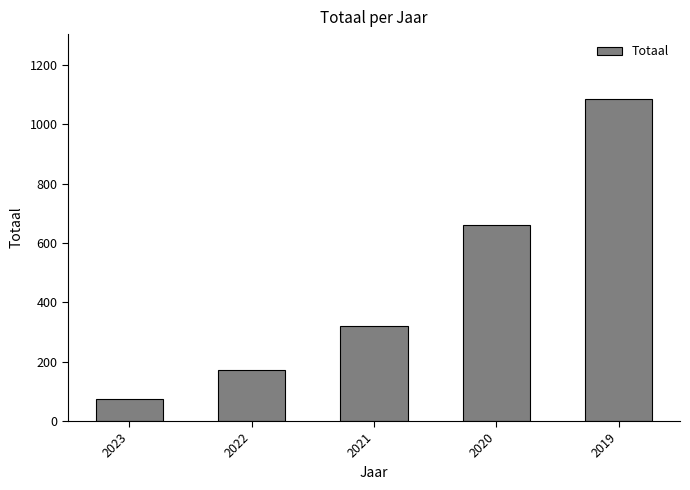

Reading left to right, transcribe all the data shown in this chart.

2023=75	2022=173	2021=321	2020=661	2019=1086